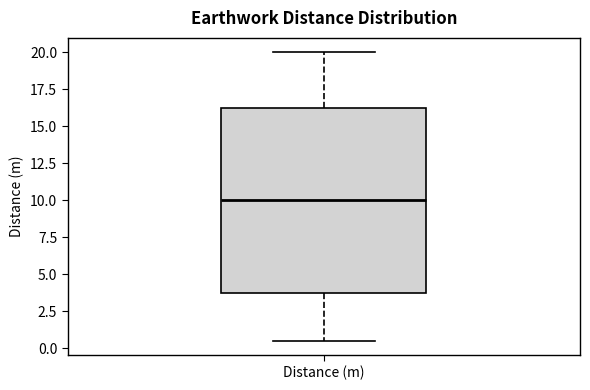

Where does the median line of the box for Distance (m) sit on the y-axis? The values are not printed on the chart, so give them approximately, as read against the axis.

10.0